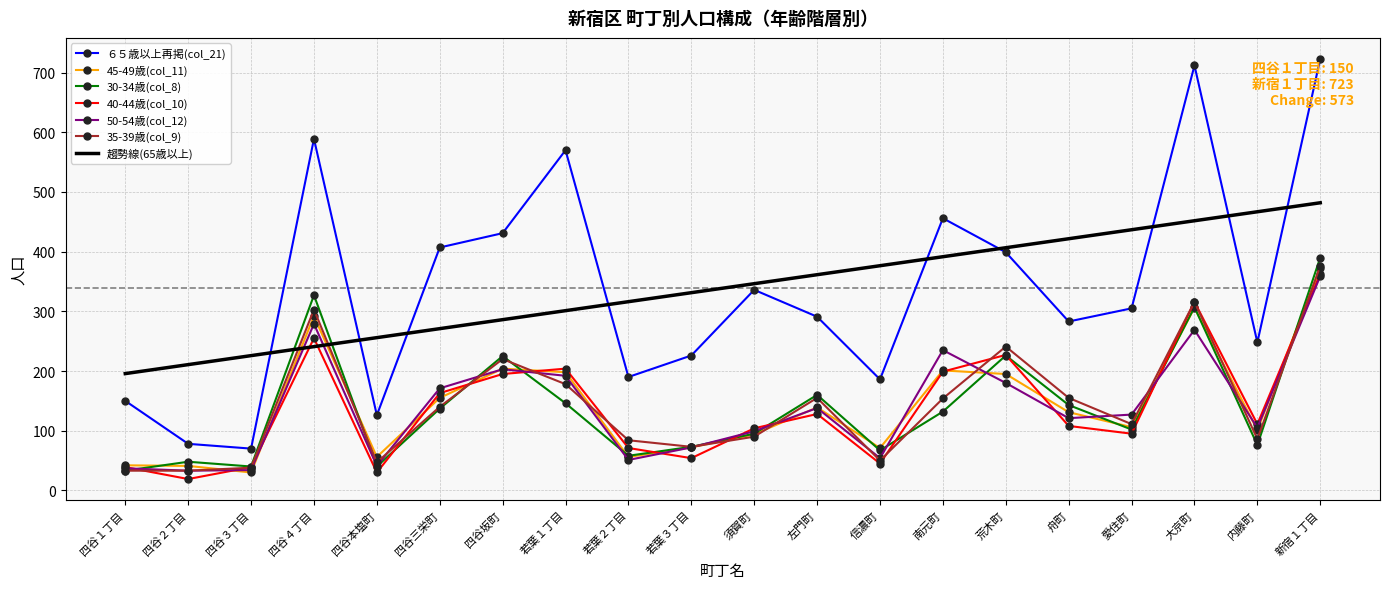

True or false: ６５歳以上再掲(col_21) and 35-39歳(col_9) intersect in this chart.

False